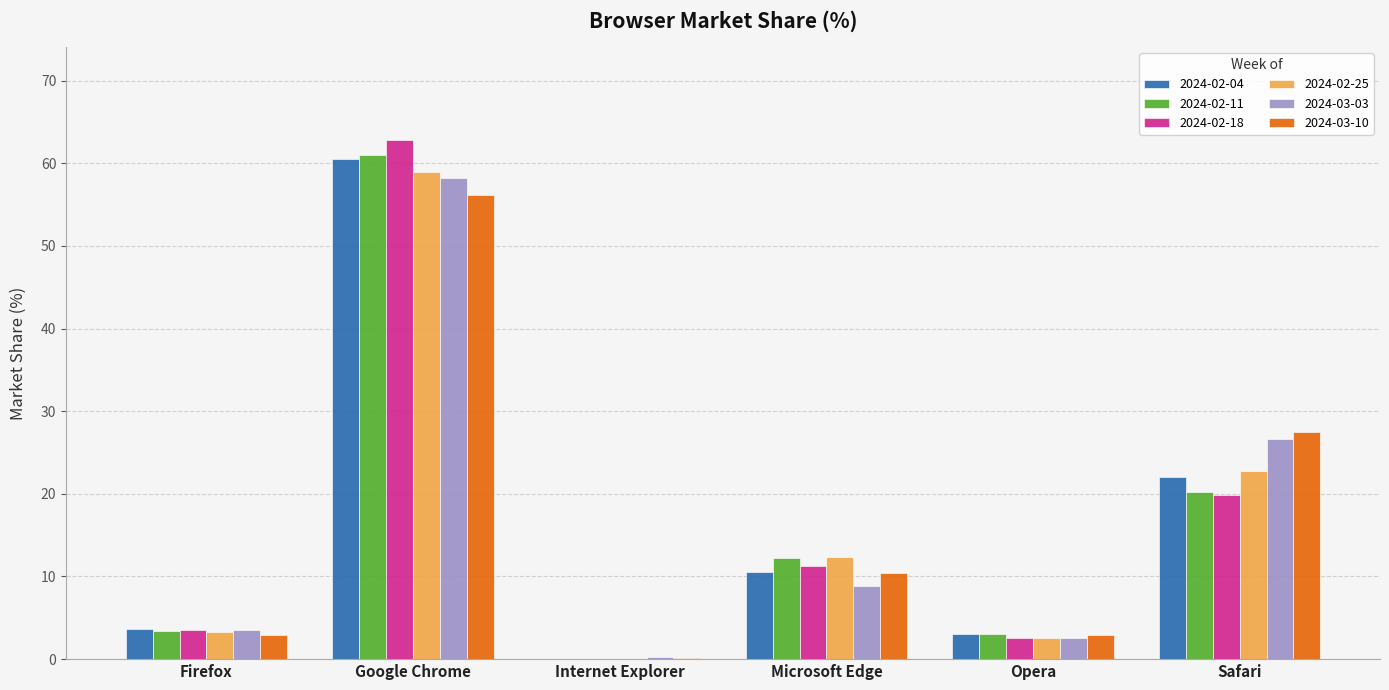

What is the sum of the 2024-02-25 values at Google Chrome and Internet Explorer?

58.9